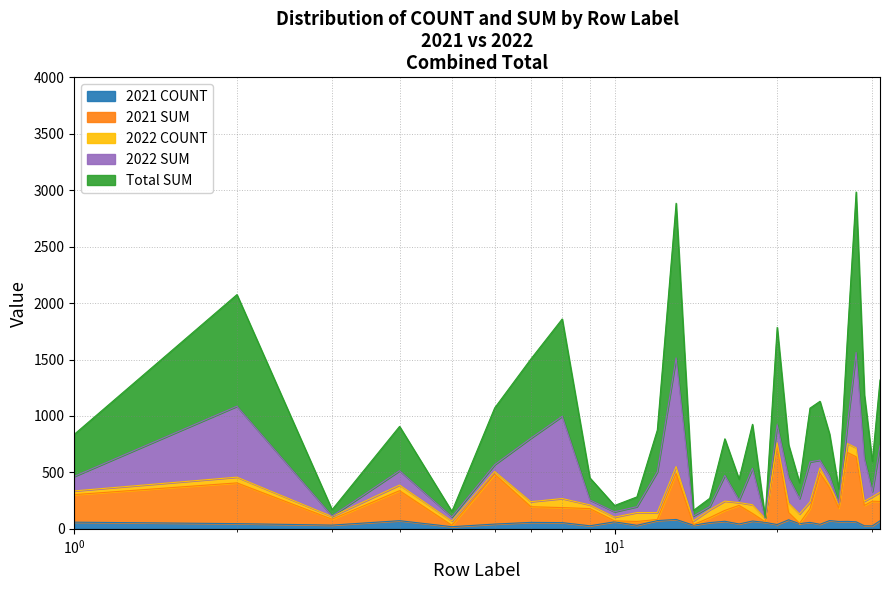

At how many categories does at least one series exceed 676?

19